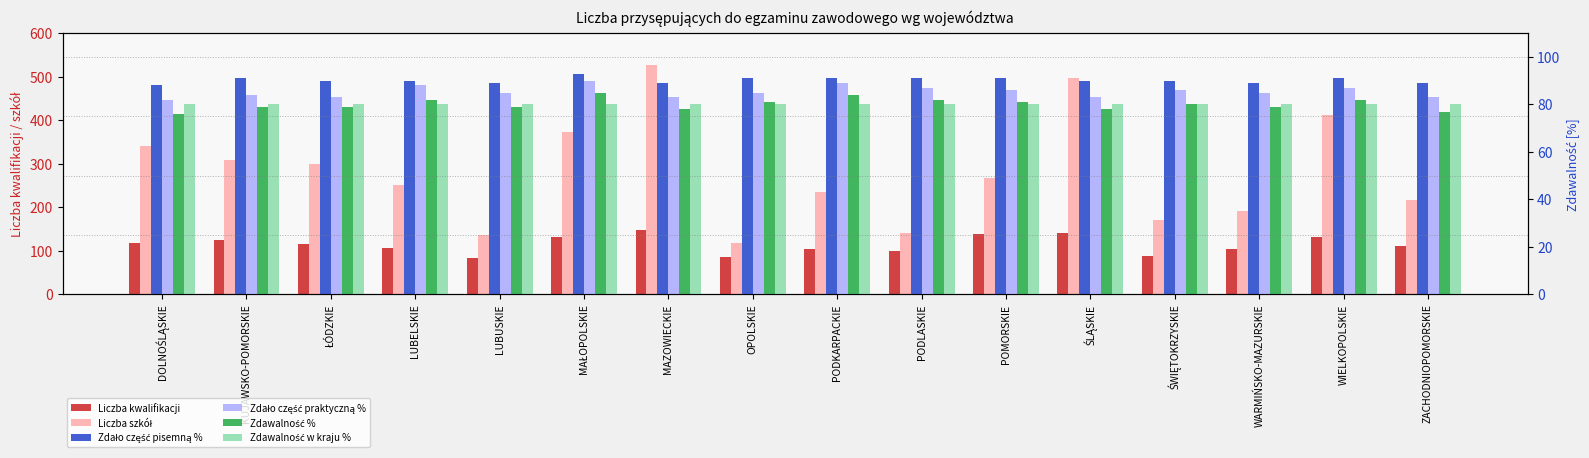

What are all the series names shown in the legend?

Liczba kwalifikacji, Liczba szkół, Zdało część pisemną %, Zdało część praktyczną %, Zdawalność %, Zdawalność w kraju %